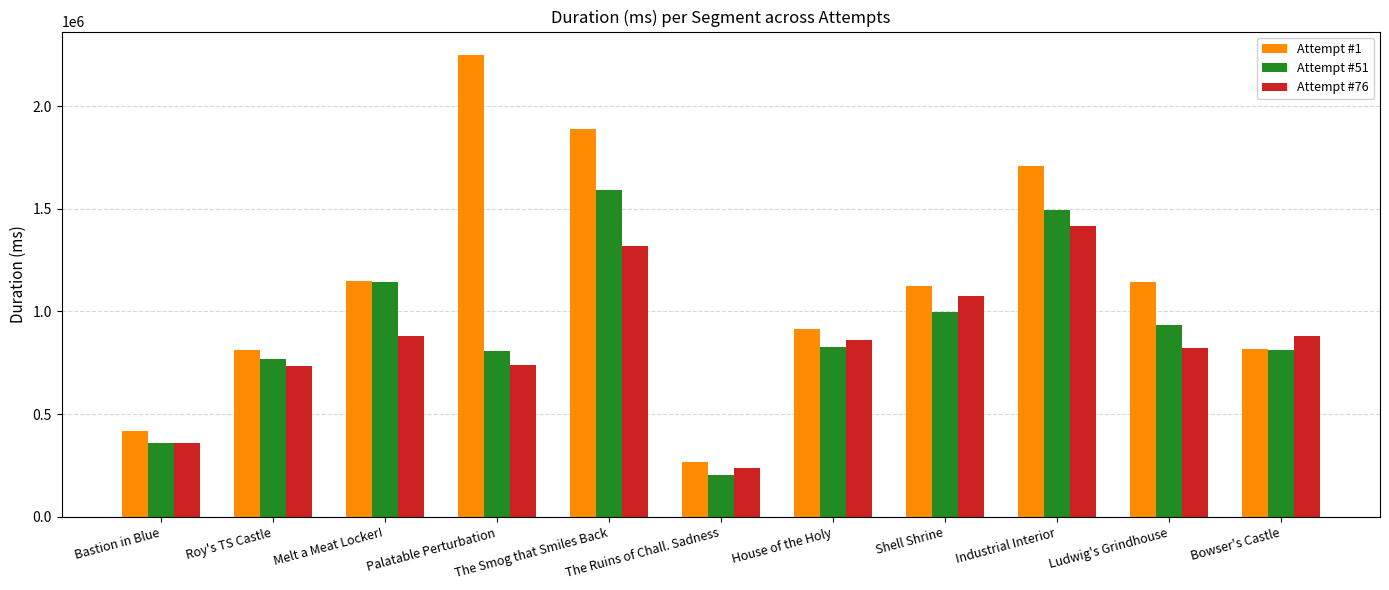

List the series in order of their peak value, highest first.

Attempt #1, Attempt #51, Attempt #76